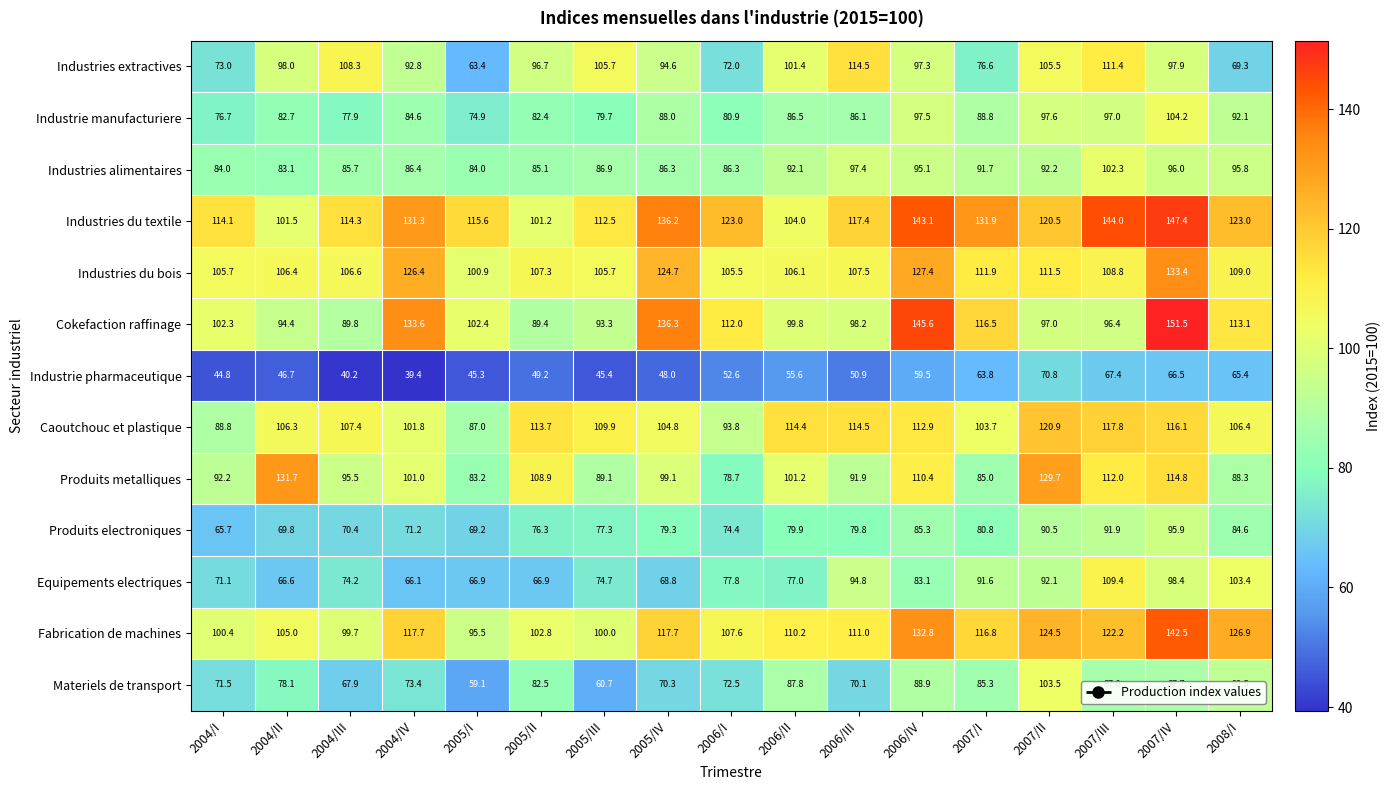

What is the minimum value shown in the chart?

39.4